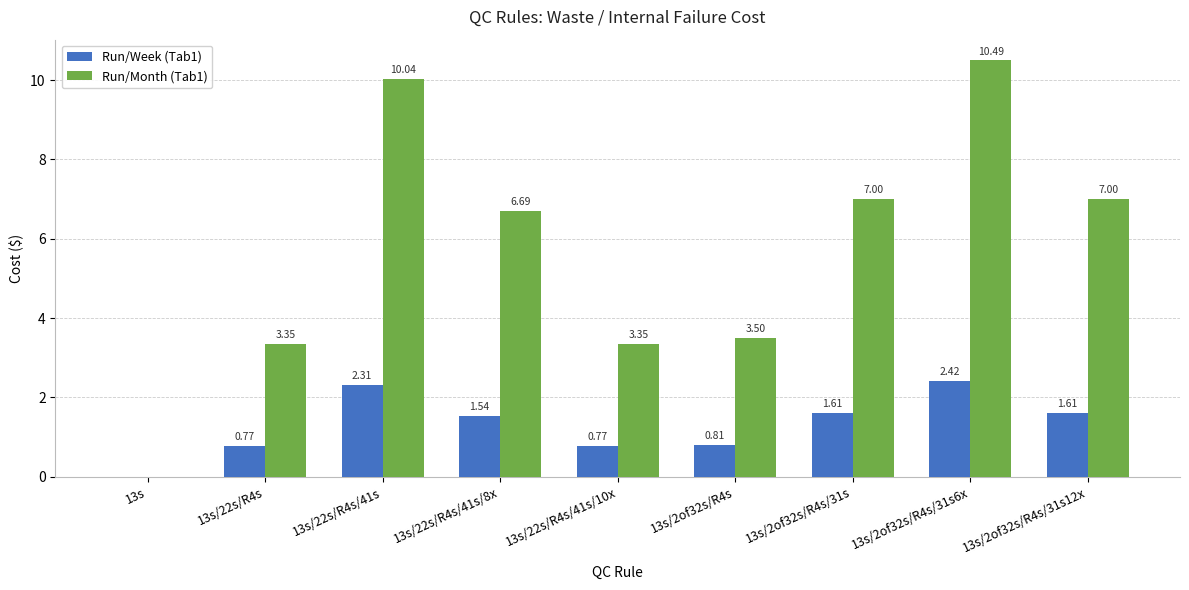

The Run/Month (Tab1) series shows 2.1 at 13s/2of32s/R4s. True or false?

False